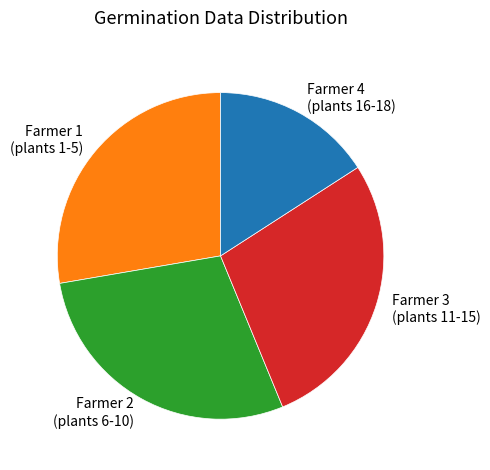

Count the number of slices in the pie.

4